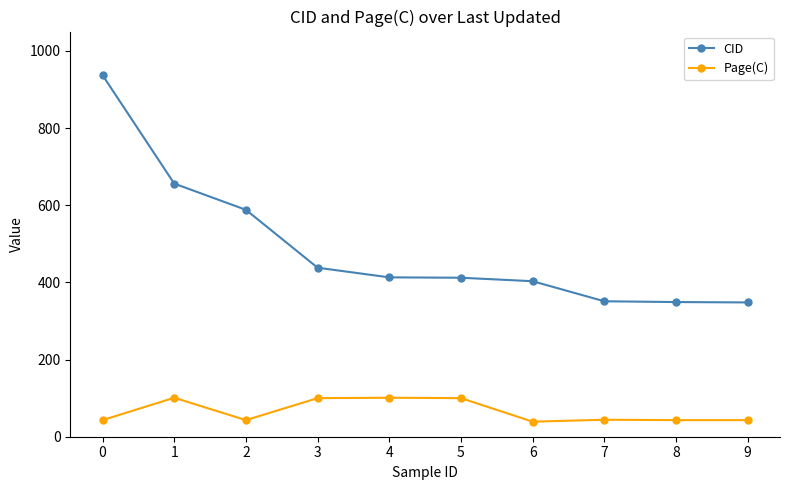

Read the Page(C) value at 9, to the nearest 10.

40